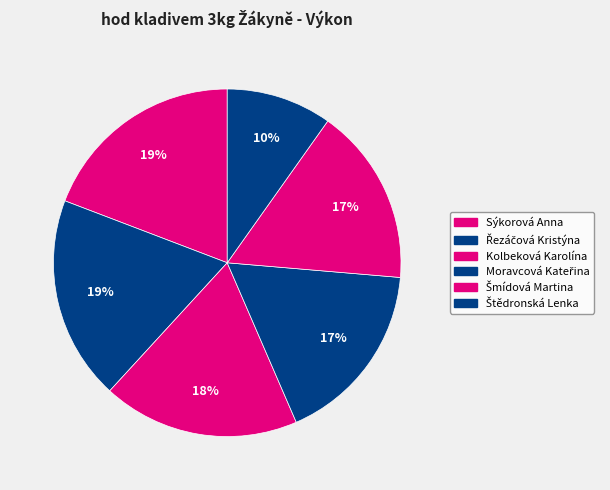

The Kolbeková Karolína slice represents 18% of the pie. True or false?

True